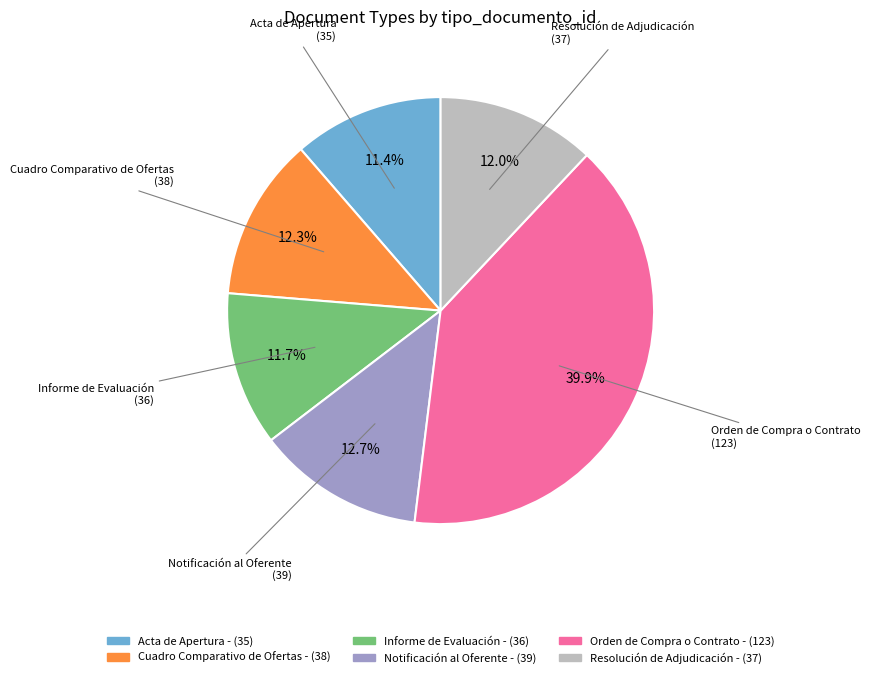

The Acta de Apertura slice represents 21% of the pie. True or false?

False